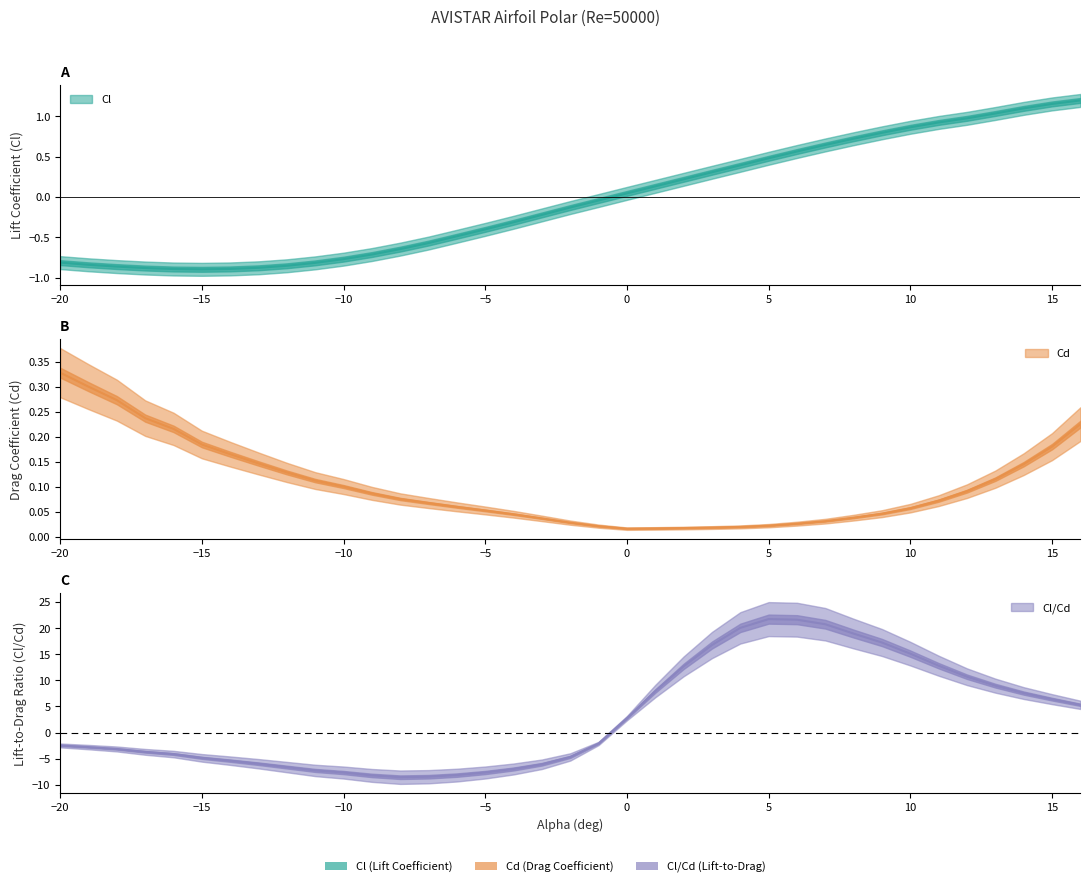

Reading right to left, transcribe all the data shown in this chart.

Cl: 1.2	1.1	1.1	1.0	1.0	0.9	0.9	0.8	0.7	0.6	0.6	0.5	0.4	0.3	0.2	0.1	0.0	-0.0	-0.1	-0.2	-0.3	-0.4	-0.5	-0.6	-0.6	-0.7	-0.8	-0.8	-0.9	-0.9	-0.9	-0.9	-0.9	-0.9	-0.9	-0.8	-0.8
Cd: 0.2	0.2	0.1	0.1	0.1	0.1	0.1	0.0	0.0	0.0	0.0	0.0	0.0	0.0	0.0	0.0	0.0	0.0	0.0	0.0	0.0	0.1	0.1	0.1	0.1	0.1	0.1	0.1	0.1	0.1	0.2	0.2	0.2	0.2	0.3	0.3	0.3
Cl/Cd: 5.3	6.4	7.6	9.0	10.7	12.8	15.1	17.2	18.9	20.7	21.6	21.7	20.1	16.8	12.7	7.9	2.8	-2.1	-4.7	-6.1	-7.0	-7.7	-8.2	-8.5	-8.6	-8.2	-7.7	-7.3	-6.6	-6.0	-5.4	-4.9	-4.1	-3.7	-3.2	-2.8	-2.5